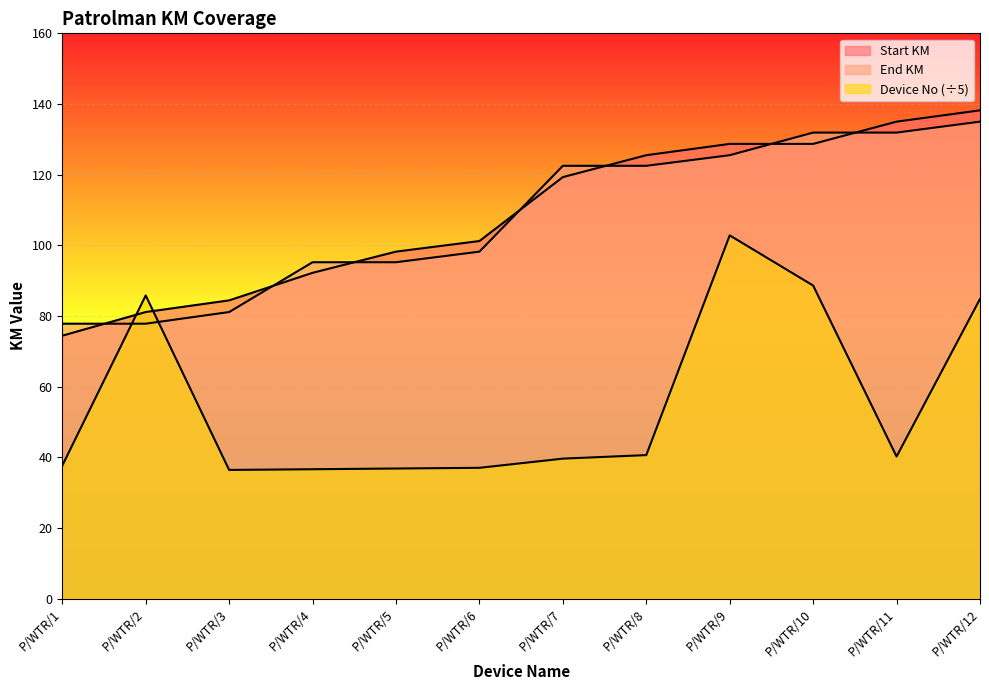

The End KM series shows 95.2 at P/WTR/5. True or false?

True